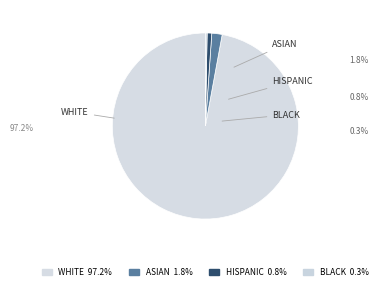

How many segments does this pie chart have?

4